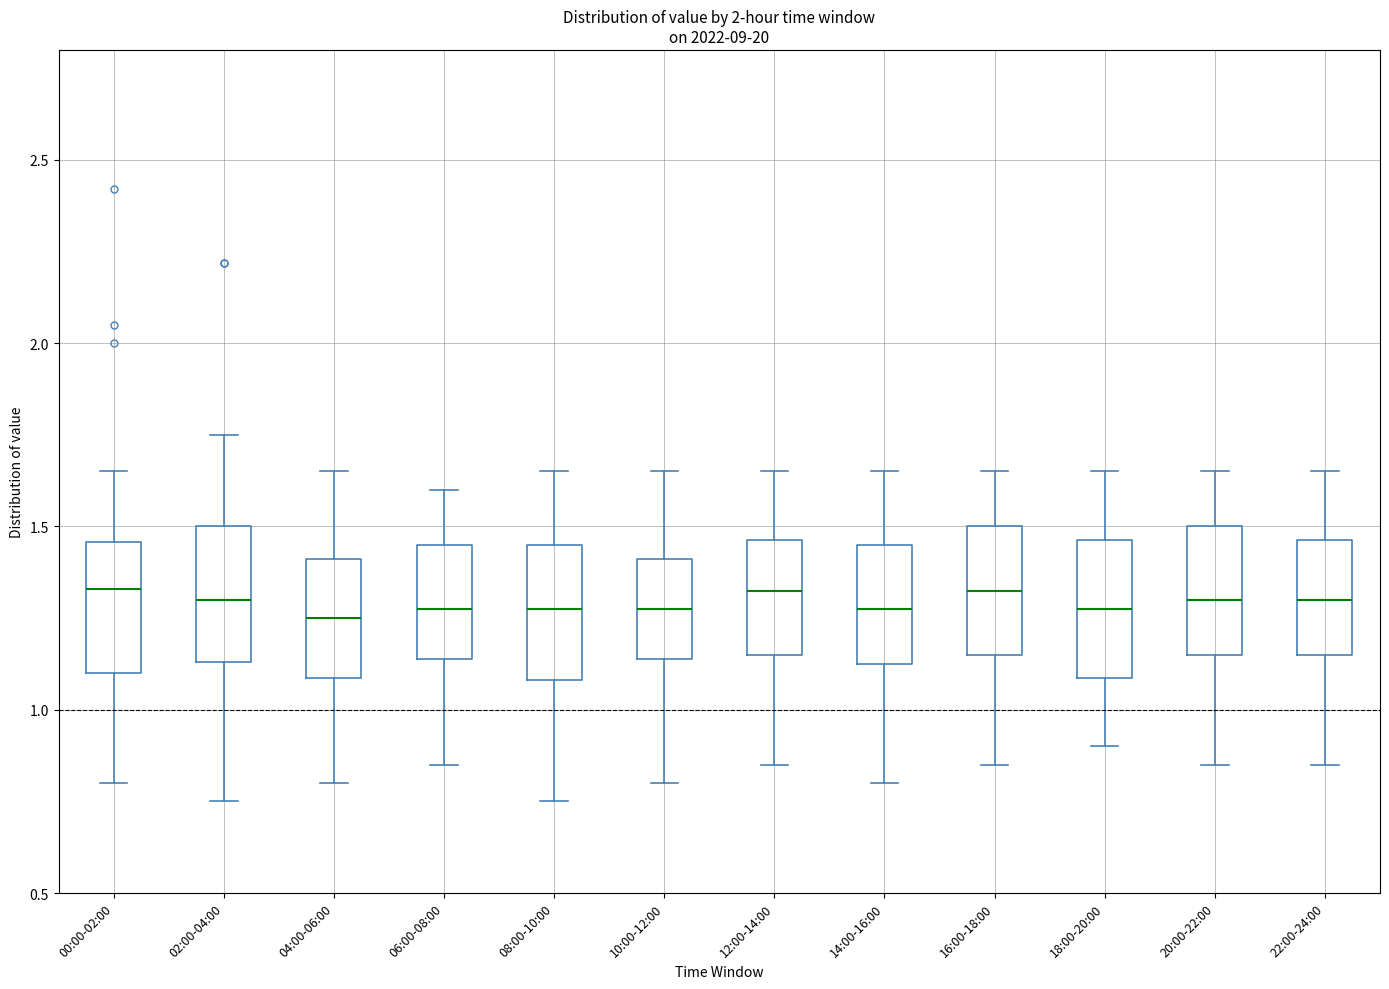

Reading left to right, transcribe this box plot: for each box, give where its median line is, the range the box spans, and where its two whiskers end, as read against the y-axis. The values are not printed on the chart, so give them approximately, as read against the axis.

00:00-02:00: median 1.35, box 1.10 to 1.45, whiskers 0.80 to 1.65
02:00-04:00: median 1.30, box 1.15 to 1.50, whiskers 0.75 to 1.75
04:00-06:00: median 1.25, box 1.10 to 1.40, whiskers 0.80 to 1.65
06:00-08:00: median 1.30, box 1.15 to 1.45, whiskers 0.85 to 1.60
08:00-10:00: median 1.30, box 1.10 to 1.45, whiskers 0.75 to 1.65
10:00-12:00: median 1.30, box 1.15 to 1.40, whiskers 0.80 to 1.65
12:00-14:00: median 1.35, box 1.15 to 1.45, whiskers 0.85 to 1.65
14:00-16:00: median 1.30, box 1.15 to 1.45, whiskers 0.80 to 1.65
16:00-18:00: median 1.35, box 1.15 to 1.50, whiskers 0.85 to 1.65
18:00-20:00: median 1.30, box 1.10 to 1.45, whiskers 0.90 to 1.65
20:00-22:00: median 1.30, box 1.15 to 1.50, whiskers 0.85 to 1.65
22:00-24:00: median 1.30, box 1.15 to 1.45, whiskers 0.85 to 1.65